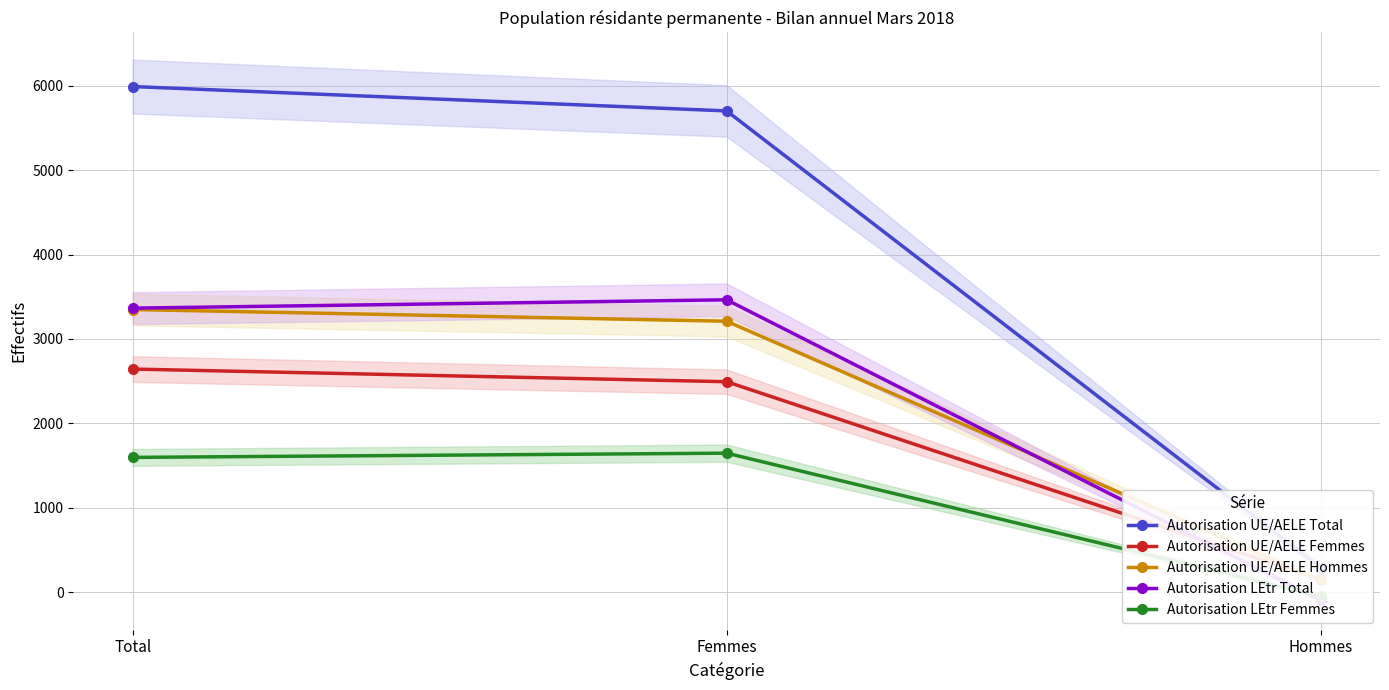

What is the difference between the maximum and minimum values in the Autorisation LEtr Total series?

3563